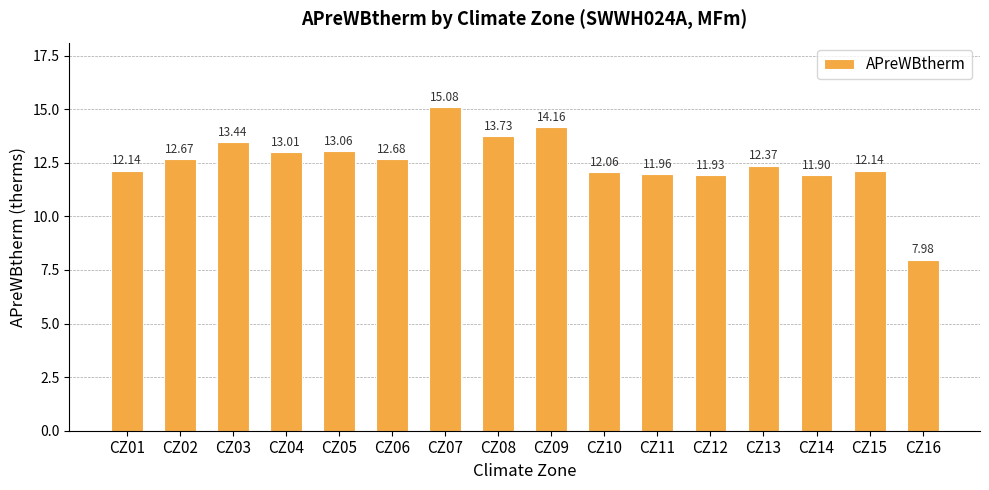

What is the sum of all values?

200.3